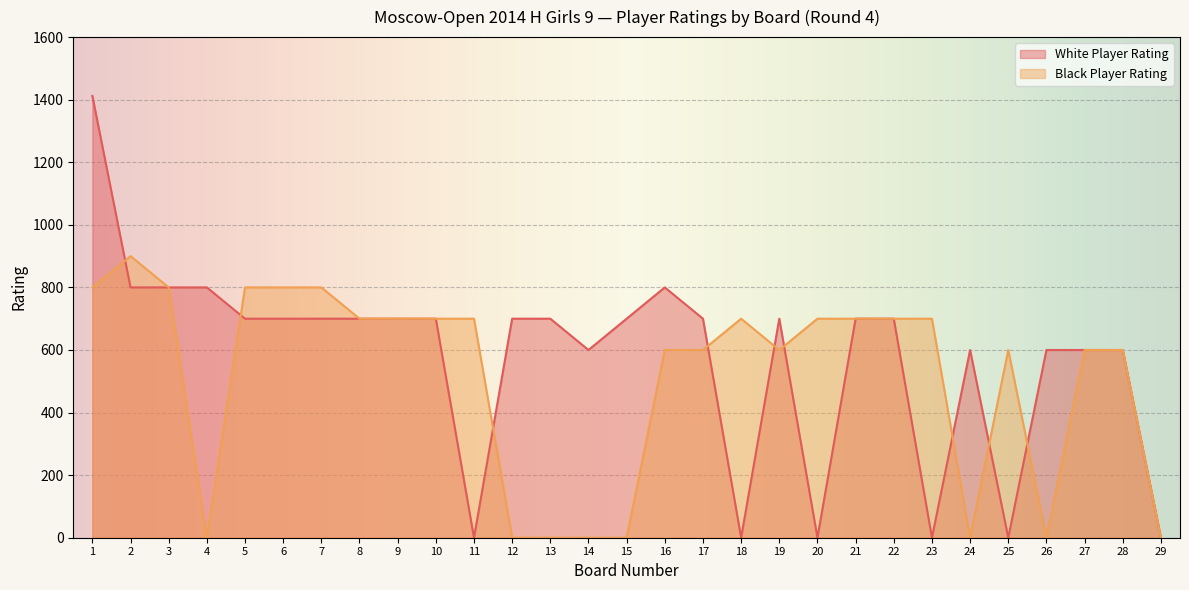

Is the value of White Player Rating at 22 greater than the value of Black Player Rating at 3?

No